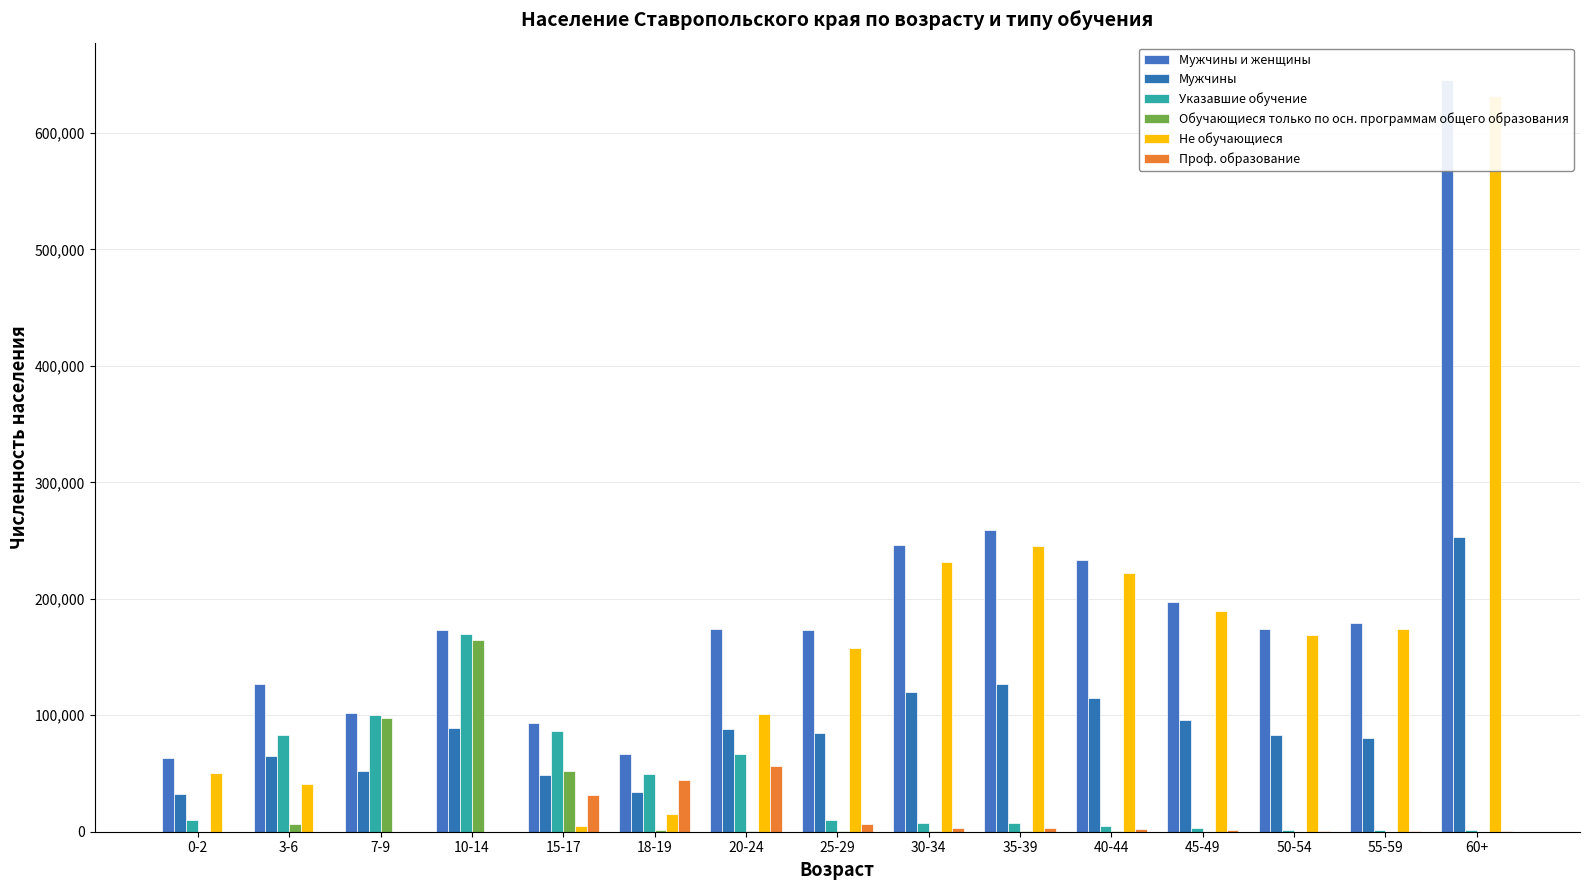

Which series has the largest range (max minus min)?

Не обучающиеся